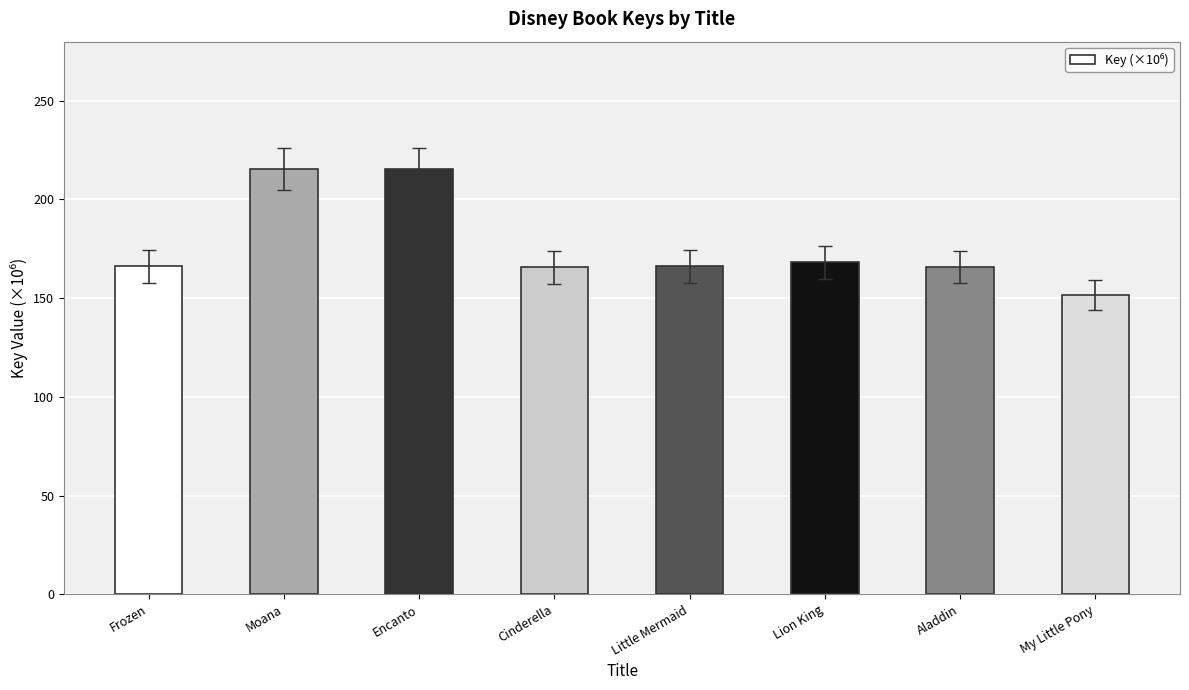

Which category has the lowest value across all series?

My Little Pony